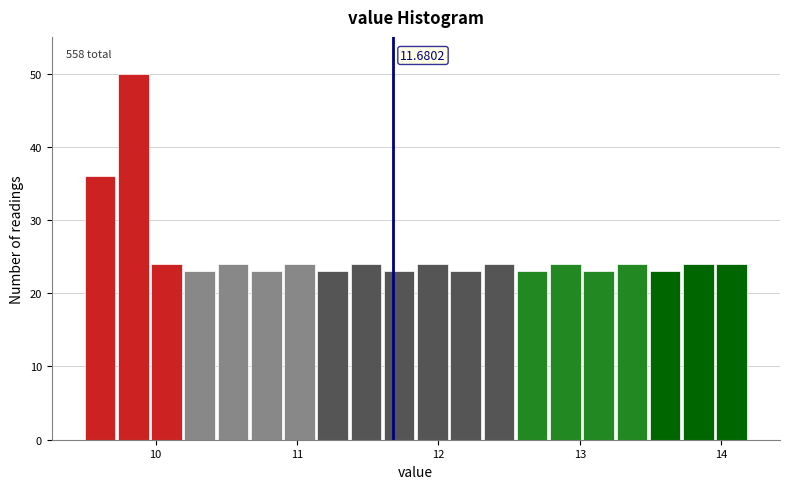

Around what value on the x-axis is the tallest bar? Give the approximate position of its centre, as read against the axis.

9.8